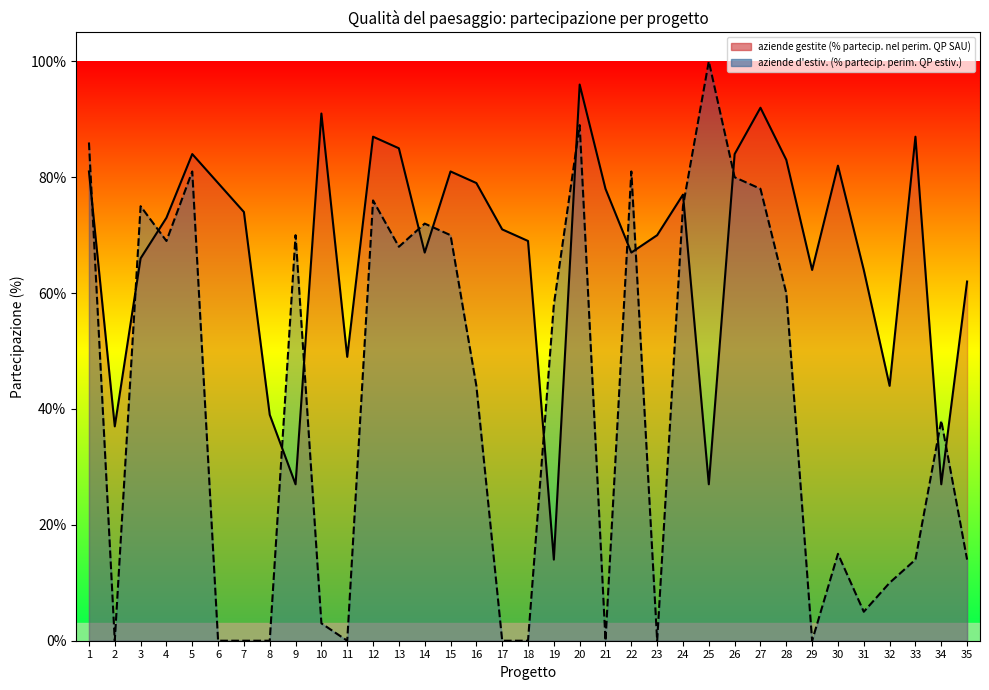

How many intersections are there between aziende gestite (% partecip. nel perim. QP SAU) and aziende d'estiv. (% partecip. perim. QP estiv.)?

15